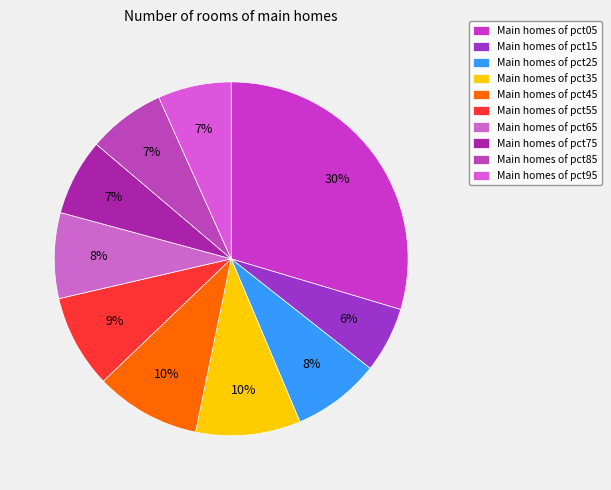

How many slices are in this pie chart?

10